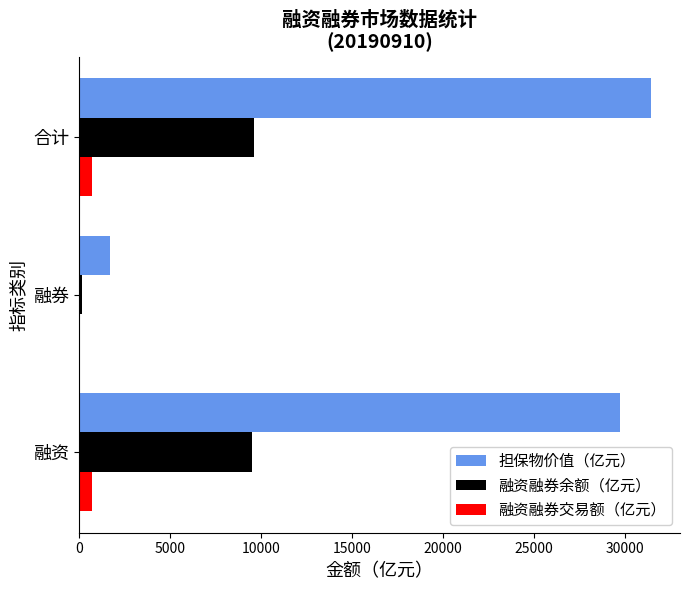

Between 融资 and 融券, which series saw the biggest shift?

担保物价值（亿元）